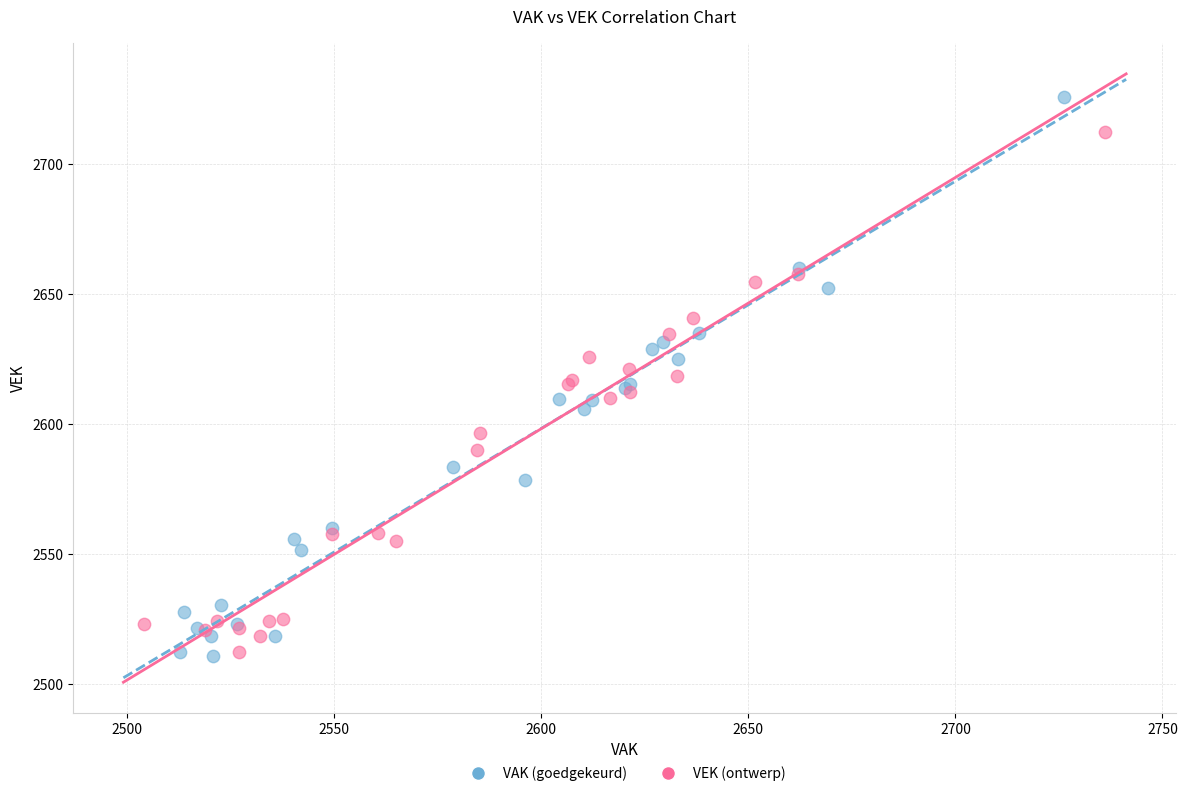

Which series has the largest Y range (max minus min)?

VAK (goedgekeurd)